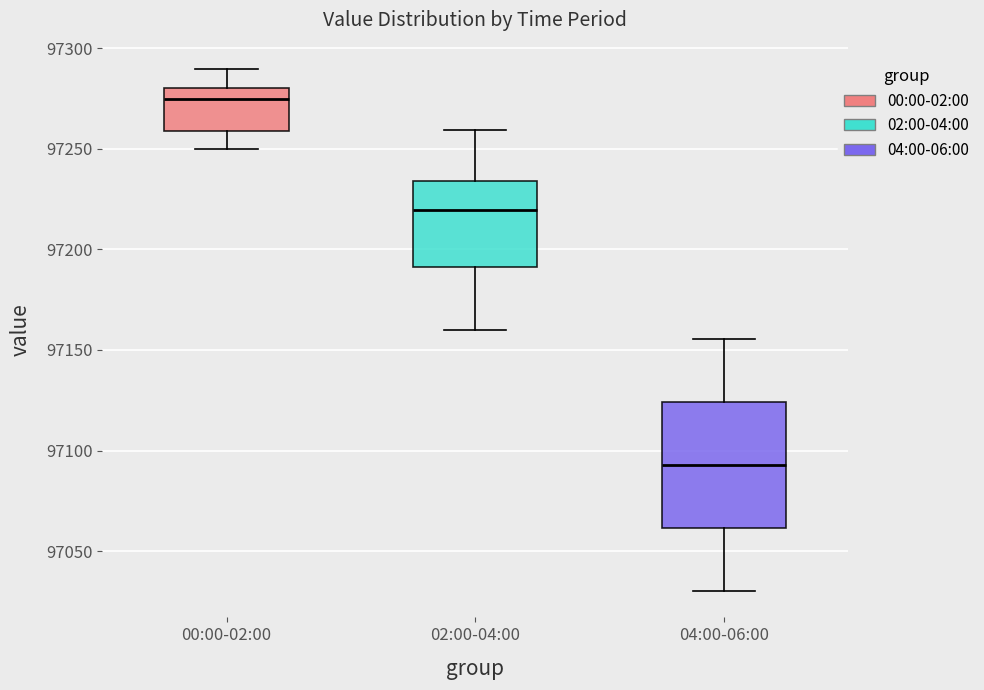

Comparing the boxes themselves (not the whiskers), which one is the tallest?

04:00-06:00